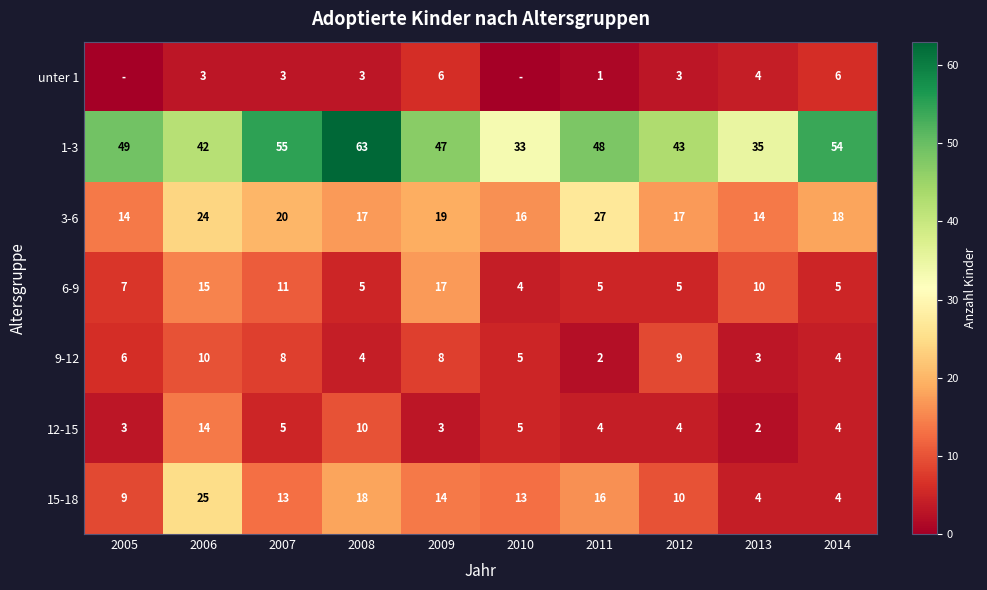

What is the average value of the 1-3 series?

47